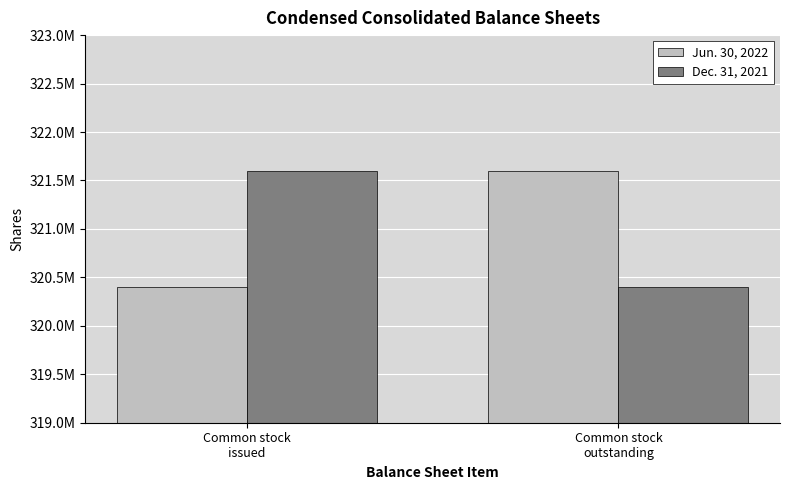

Reading left to right, extract all data points from this chart.

Jun. 30, 2022: 320400000	321600000
Dec. 31, 2021: 321600000	320400000